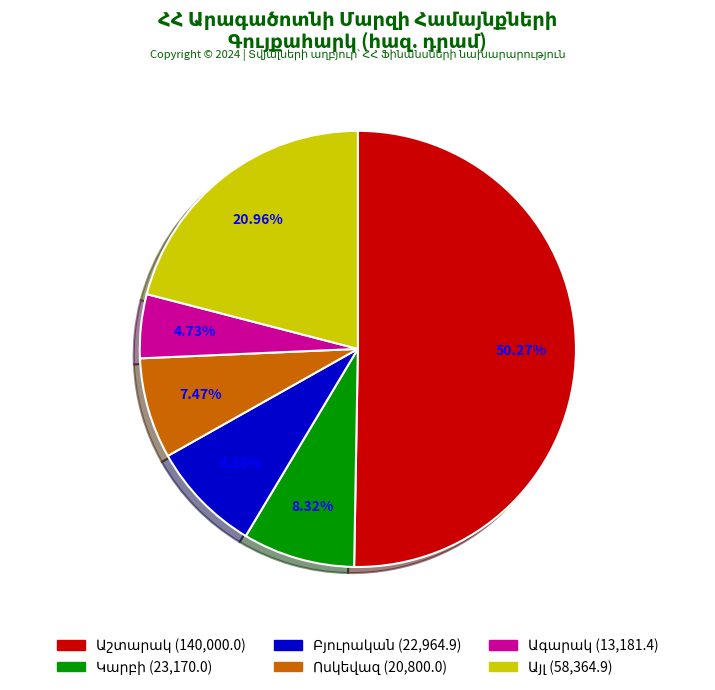

True or false: Անտառուտ accounts for 11% of the total.

False